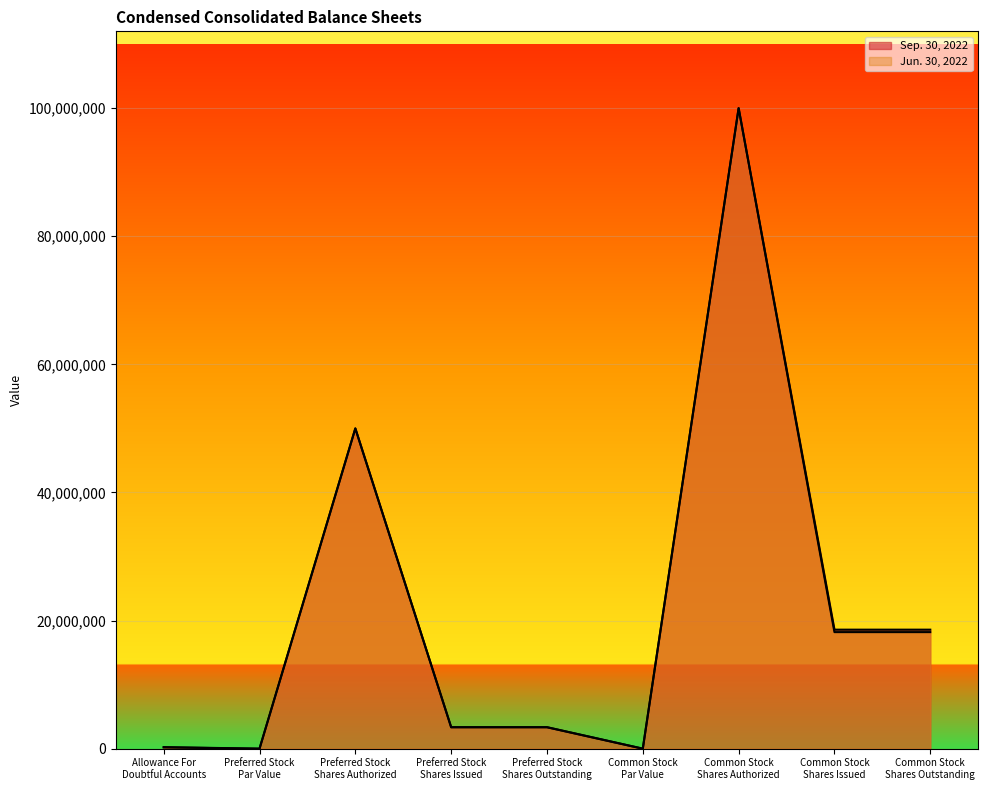

True or false: Sep. 30, 2022 and Jun. 30, 2022 cross at least once.

False